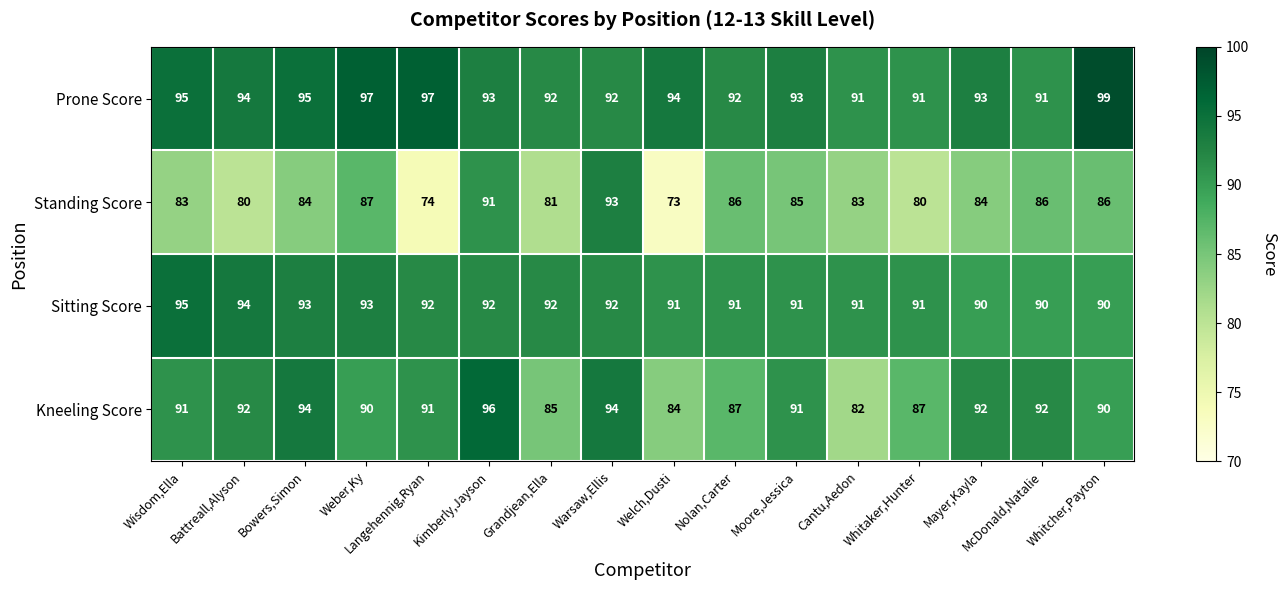

What is the total value across all series at Mayer,Kayla?

359